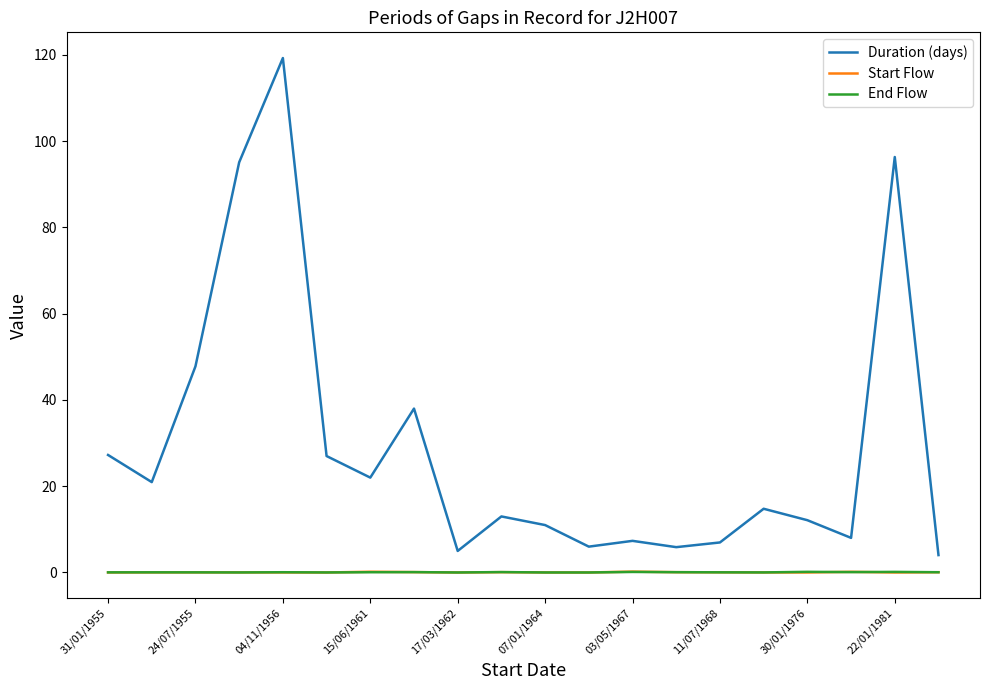

Which series has the largest total across all categories?

Duration (days)